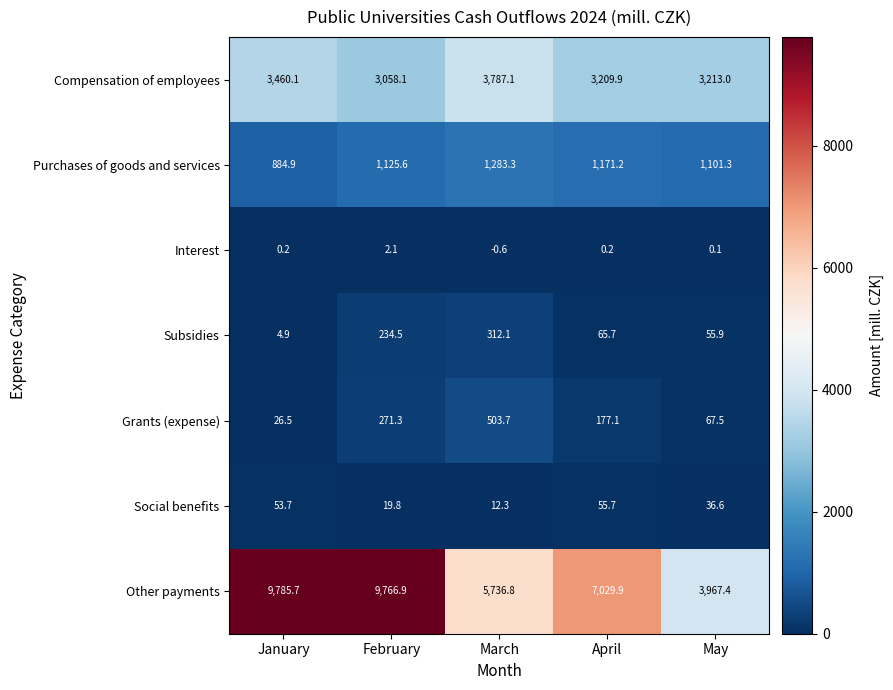

What is the difference between the Interest values at February and January?

1.9